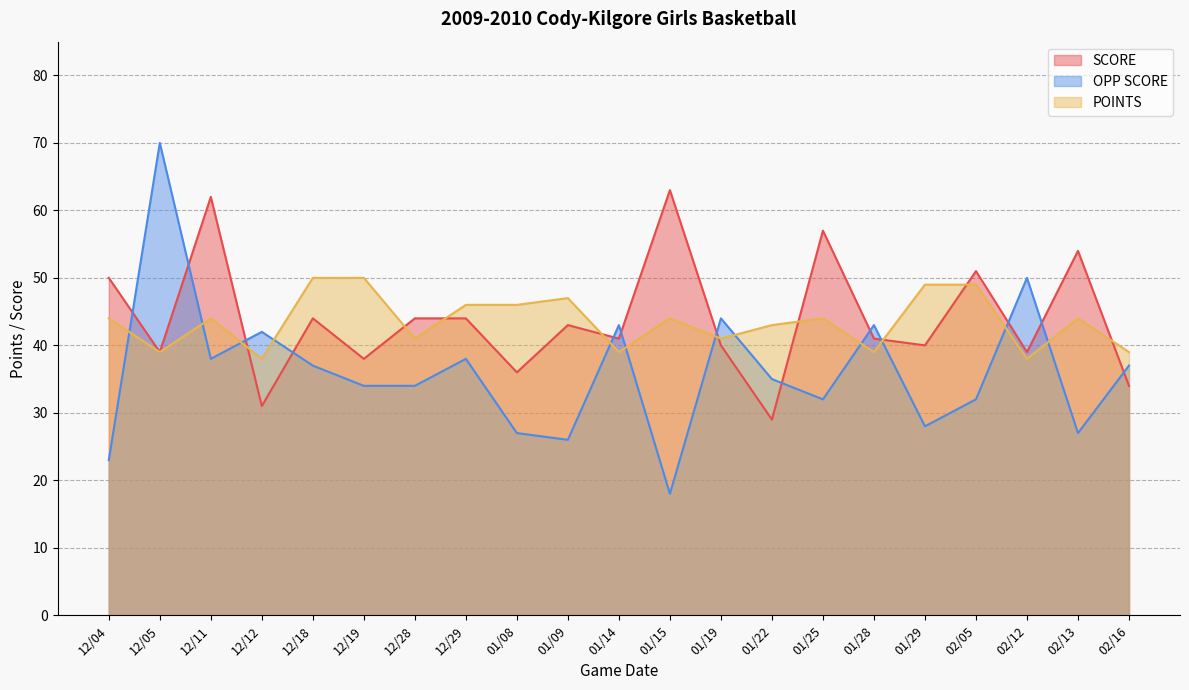

Rank the series at 01/29 from highest to lowest value.

POINTS, SCORE, OPP SCORE